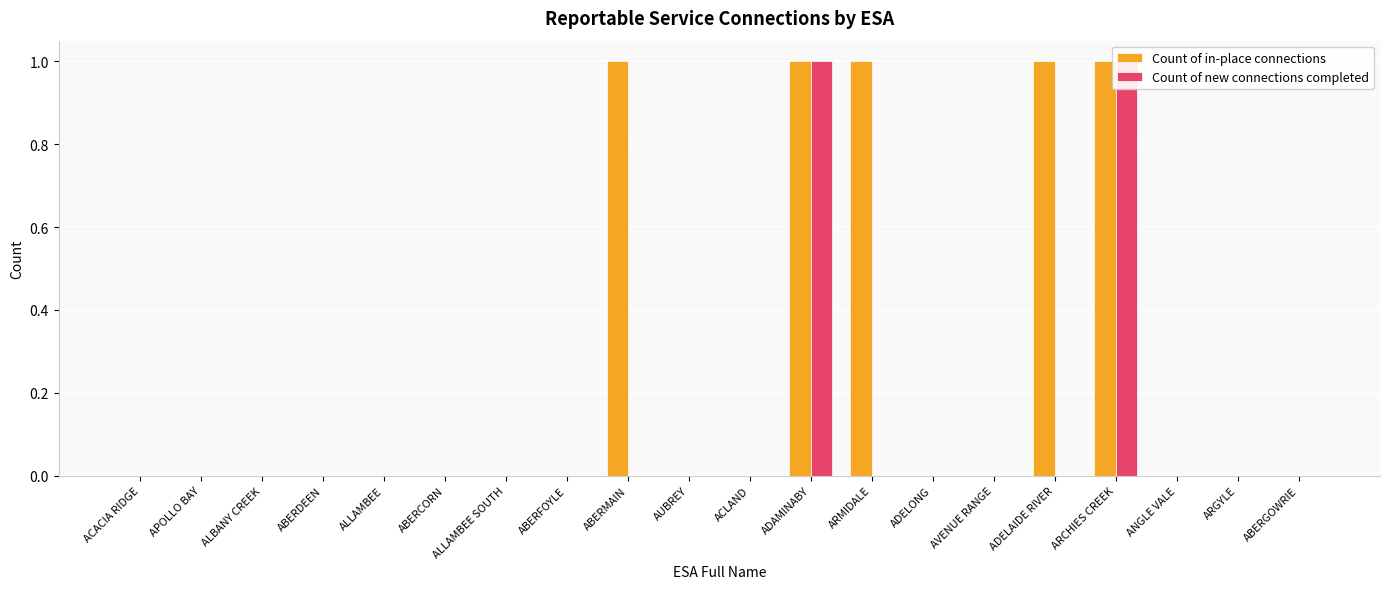

True or false: Count of new connections completed has a value of 1 at ADELONG.

False